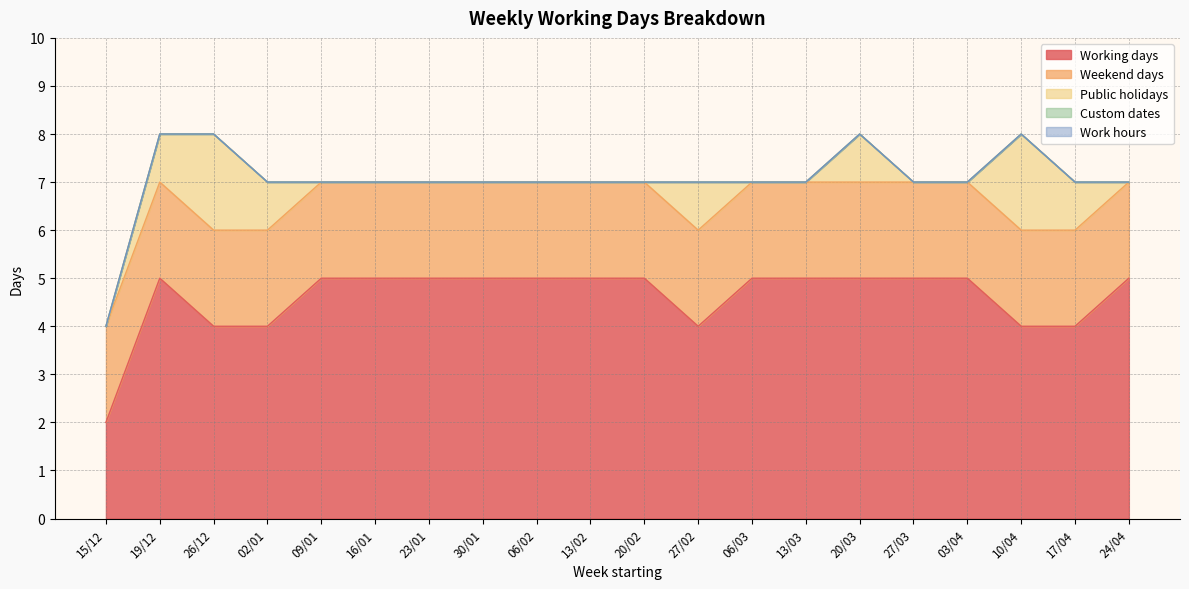

Count the number of data series in this chart.

5